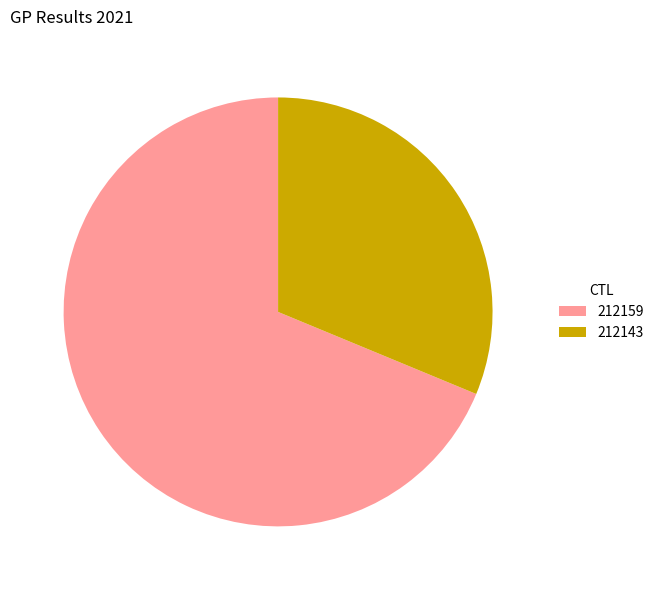

Combined, do 212159 and 212143 account for over 50%?

Yes